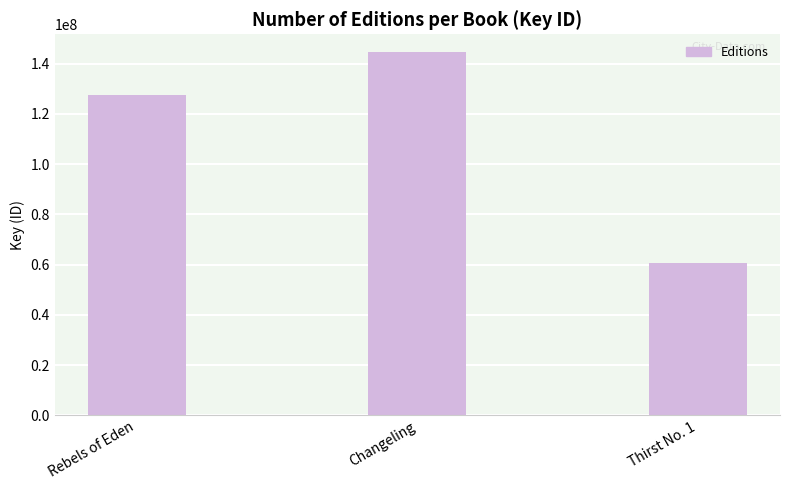

Rank the categories by value from highest to lowest.

Changeling, Rebels of Eden, Thirst No. 1